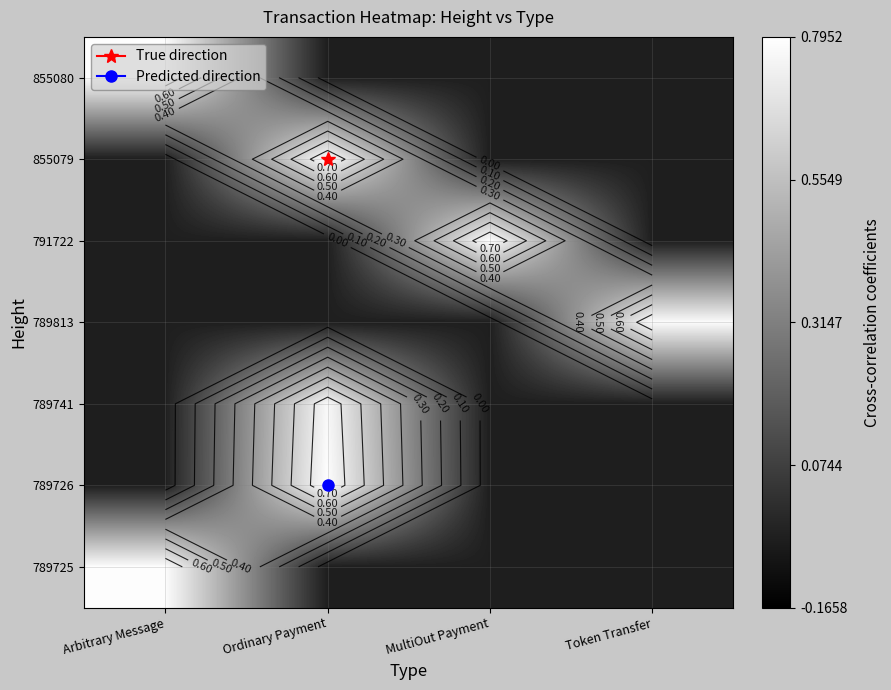

Is the value of 789741 at Arbitrary Message greater than the value of 789813 at Arbitrary Message?

No